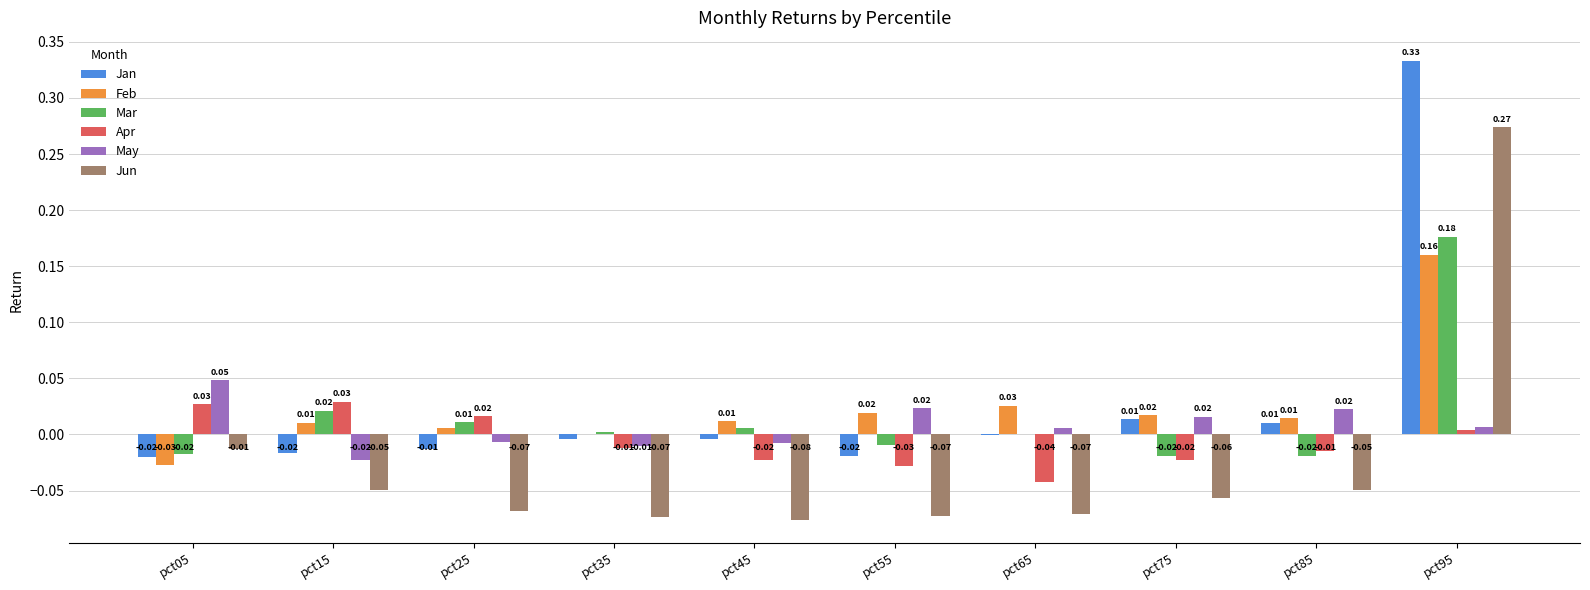

Are the bars horizontal?

No